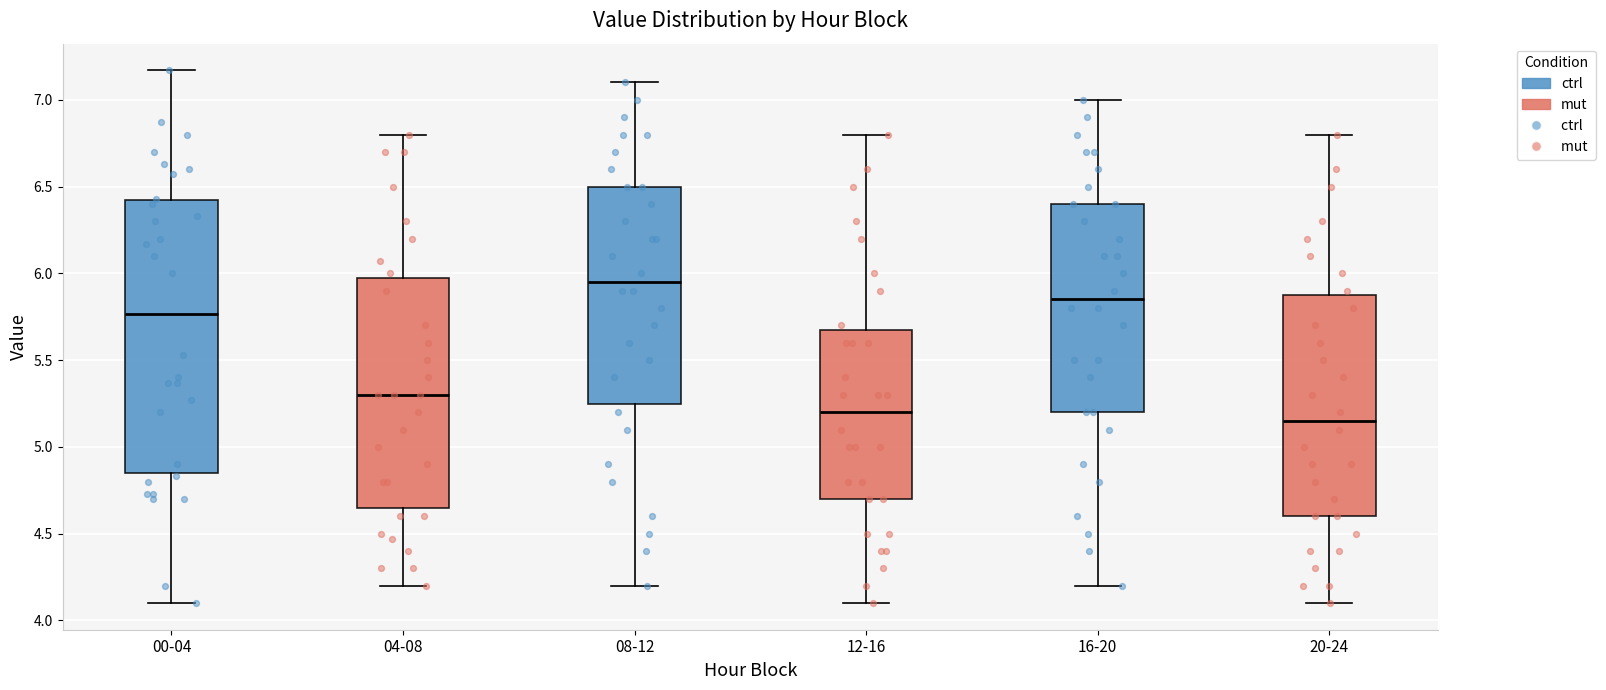

Reading left to right, transcribe this box plot: for each box, give where its median line is, the range the box spans, and where its two whiskers end, as read against the y-axis. The values are not printed on the chart, so give them approximately, as read against the axis.

00-04: median 5.75, box 4.85 to 6.40, whiskers 4.10 to 7.15
04-08: median 5.30, box 4.65 to 6.00, whiskers 4.20 to 6.80
08-12: median 5.95, box 5.25 to 6.50, whiskers 4.20 to 7.10
12-16: median 5.20, box 4.70 to 5.70, whiskers 4.10 to 6.80
16-20: median 5.85, box 5.20 to 6.40, whiskers 4.20 to 7.00
20-24: median 5.15, box 4.60 to 5.90, whiskers 4.10 to 6.80